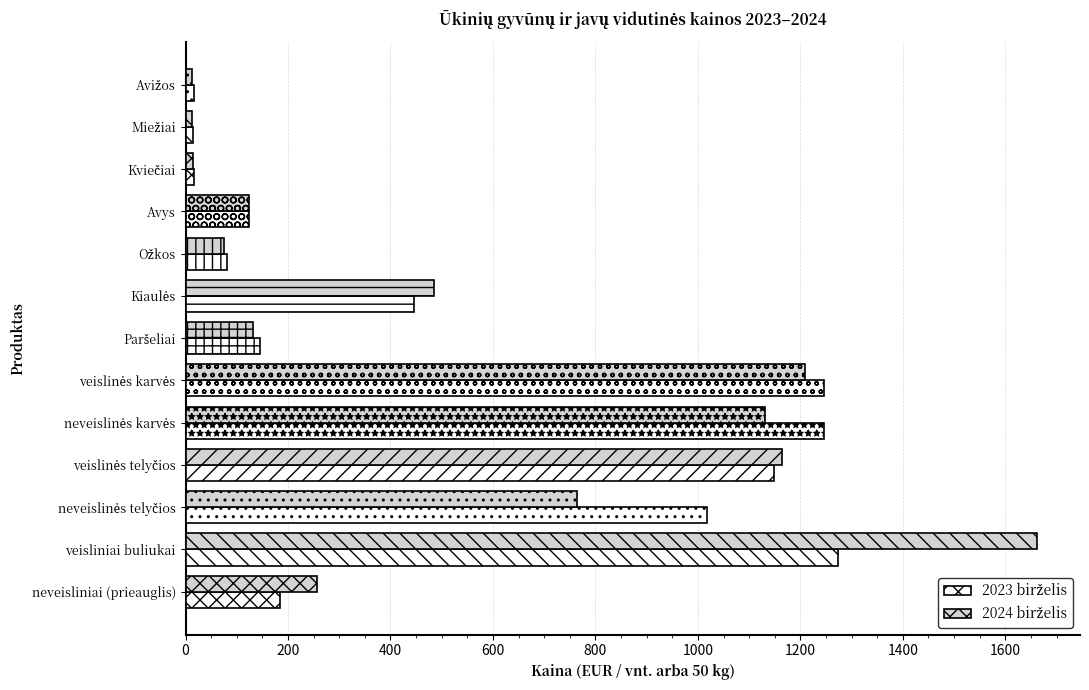

Which label corresponds to the largest value in the chart?

veisliniai buliukai